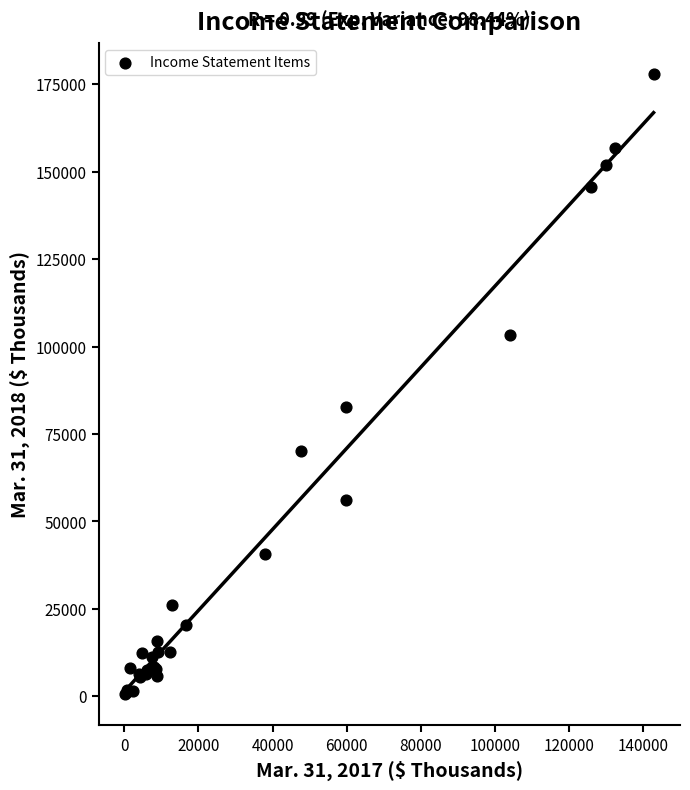

What Y value in the scatter plot is closest to 89229?

82803